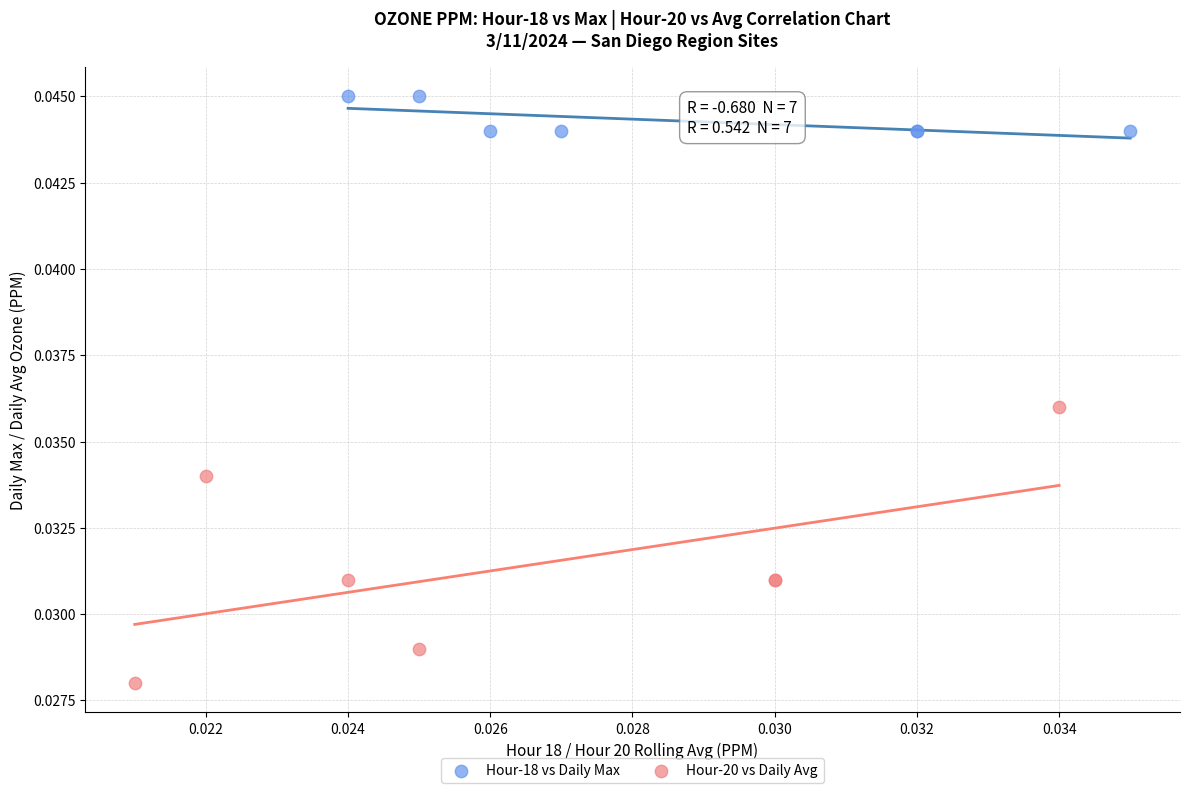

Which series reaches the maximum Y coordinate?

Hour-18 vs Daily Max